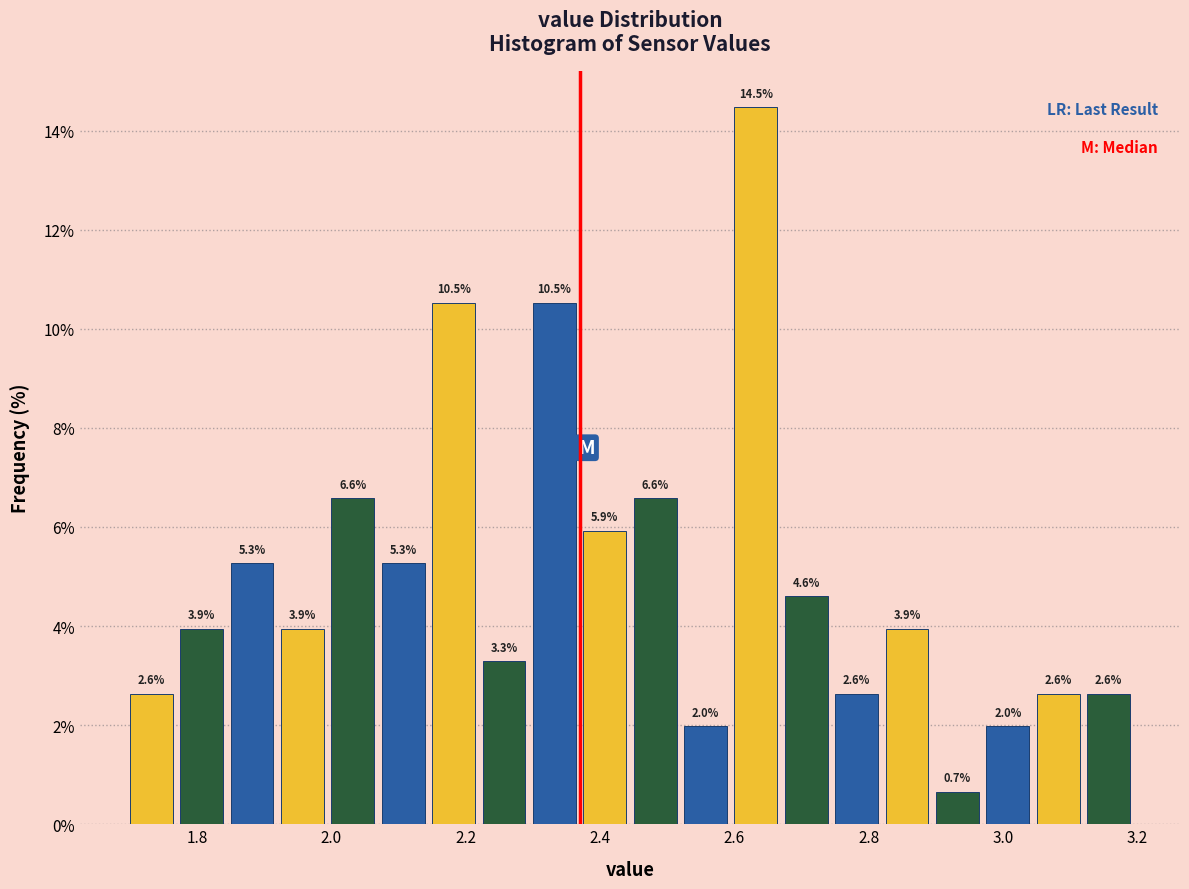

Read against the x-axis, roughly where is the centre of the tallest bar?

2.64